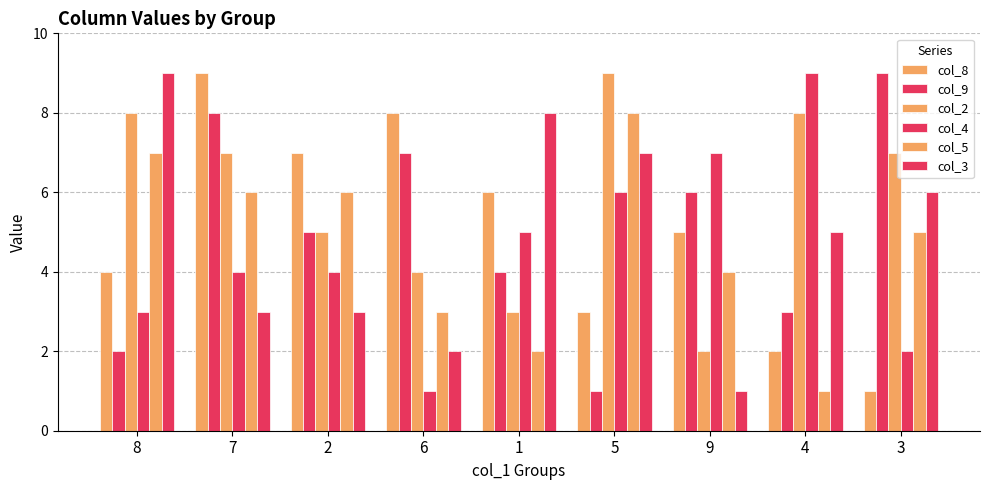

What is the label of the 3rd bar from the right?

9